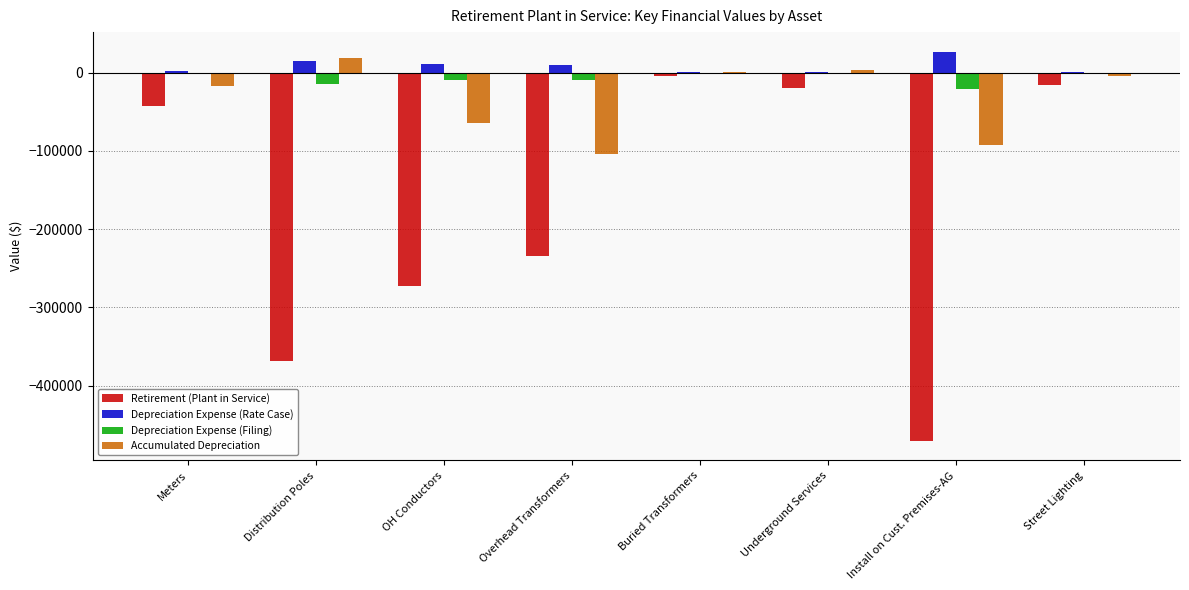

The Accumulated Depreciation series shows -103466.6 at Overhead Transformers. True or false?

True